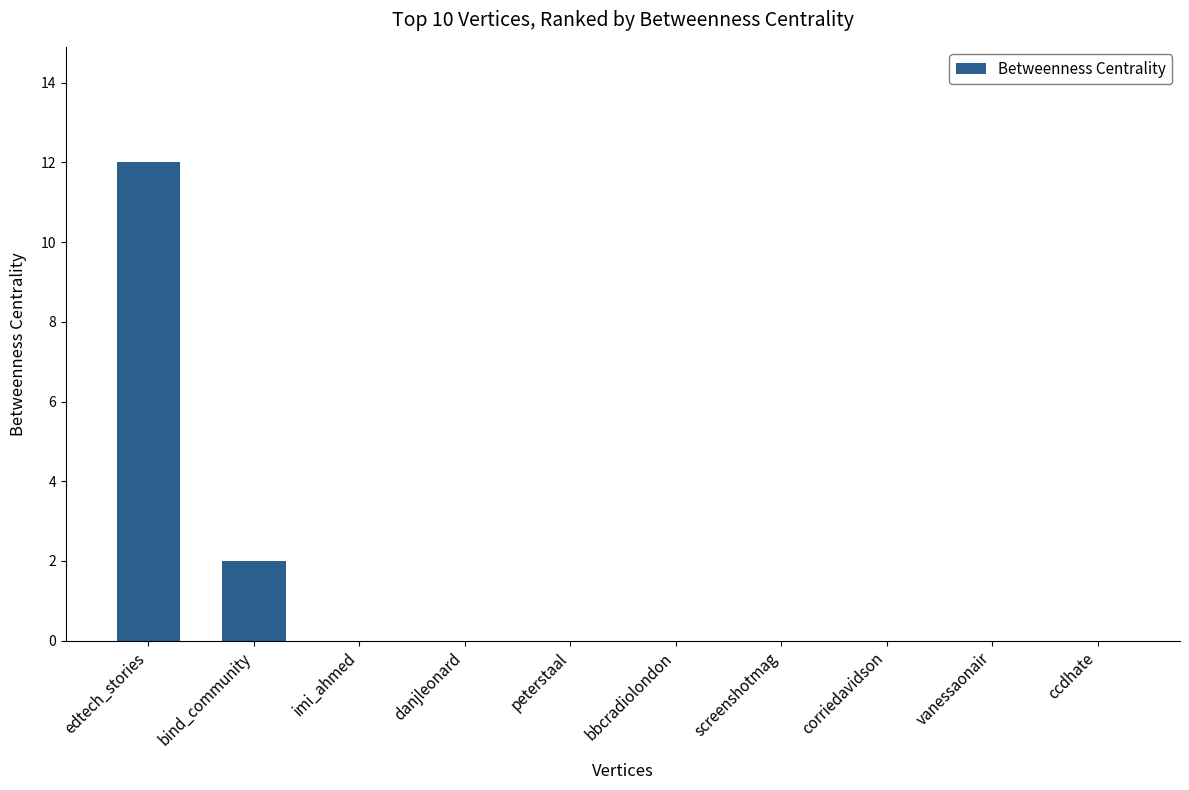

What is the change in value from edtech_stories to bind_community?

-10